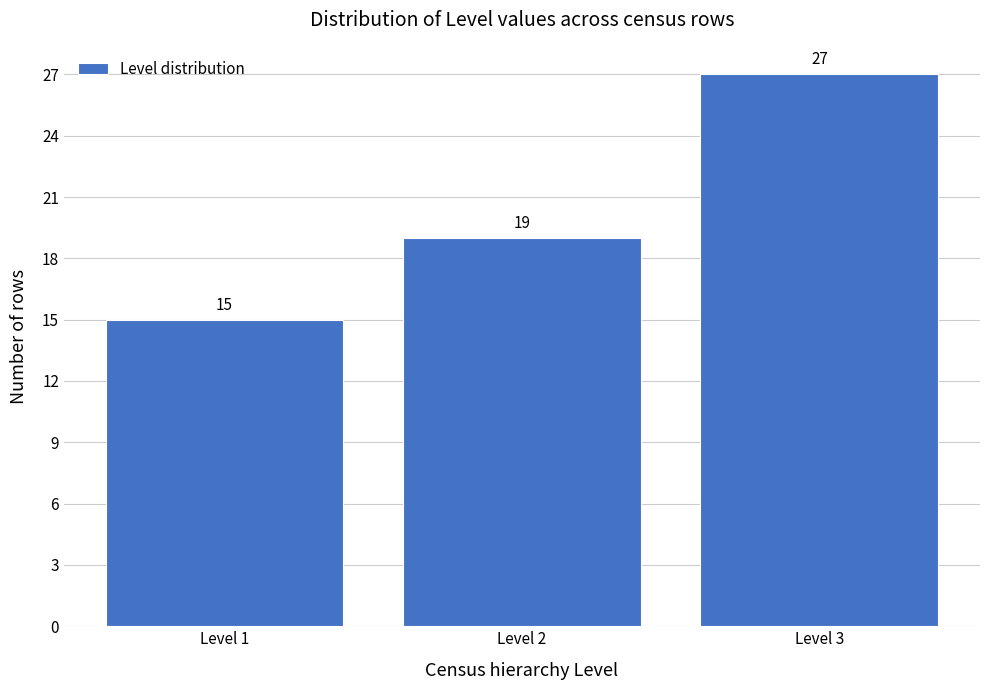

Reading left to right, list every bar in this chart as the range it spans on the x-axis followed by its height.

0.5 to 1.5: 15
1.5 to 2.5: 19
2.5 to 3.5: 27